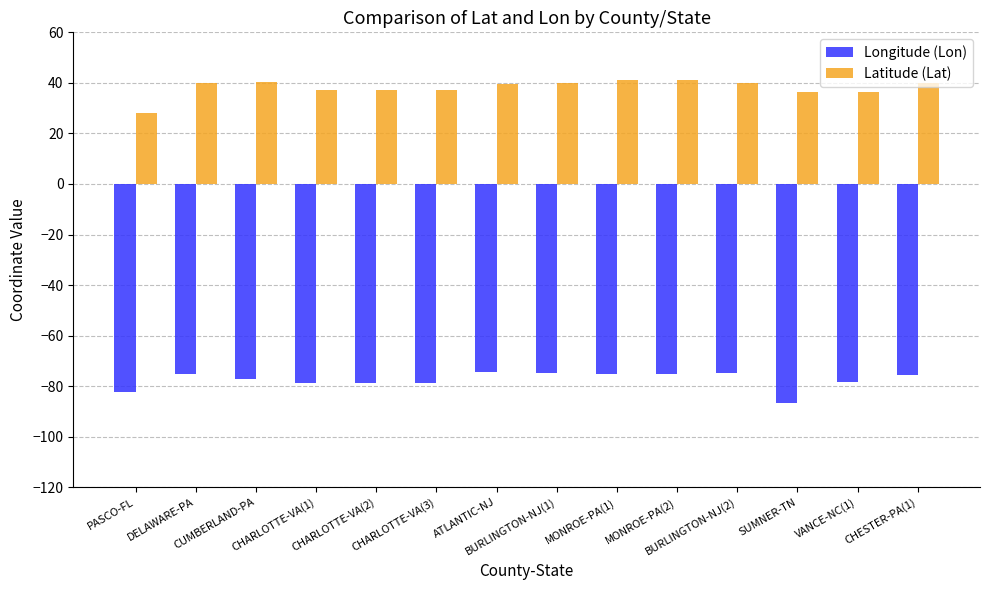

How many categories are shown in the chart?

14